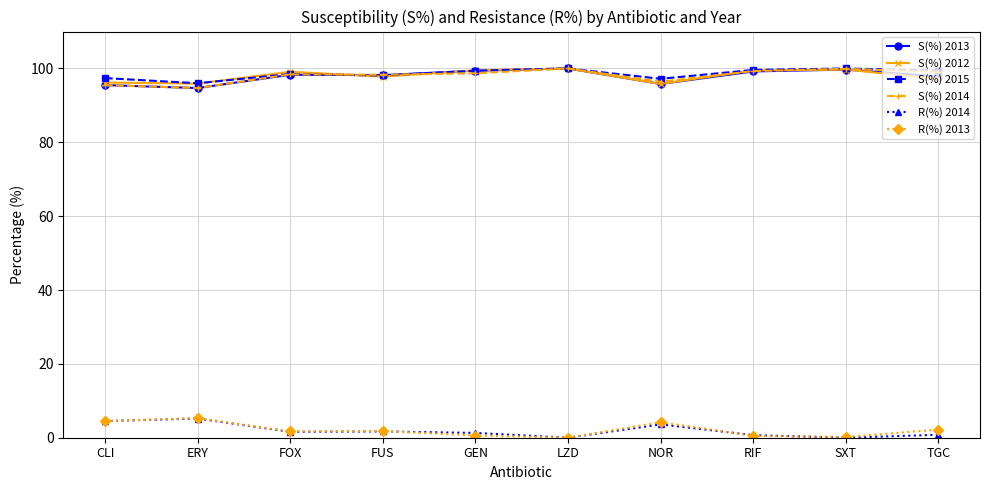

True or false: S(%) 2013 and R(%) 2013 intersect in this chart.

False